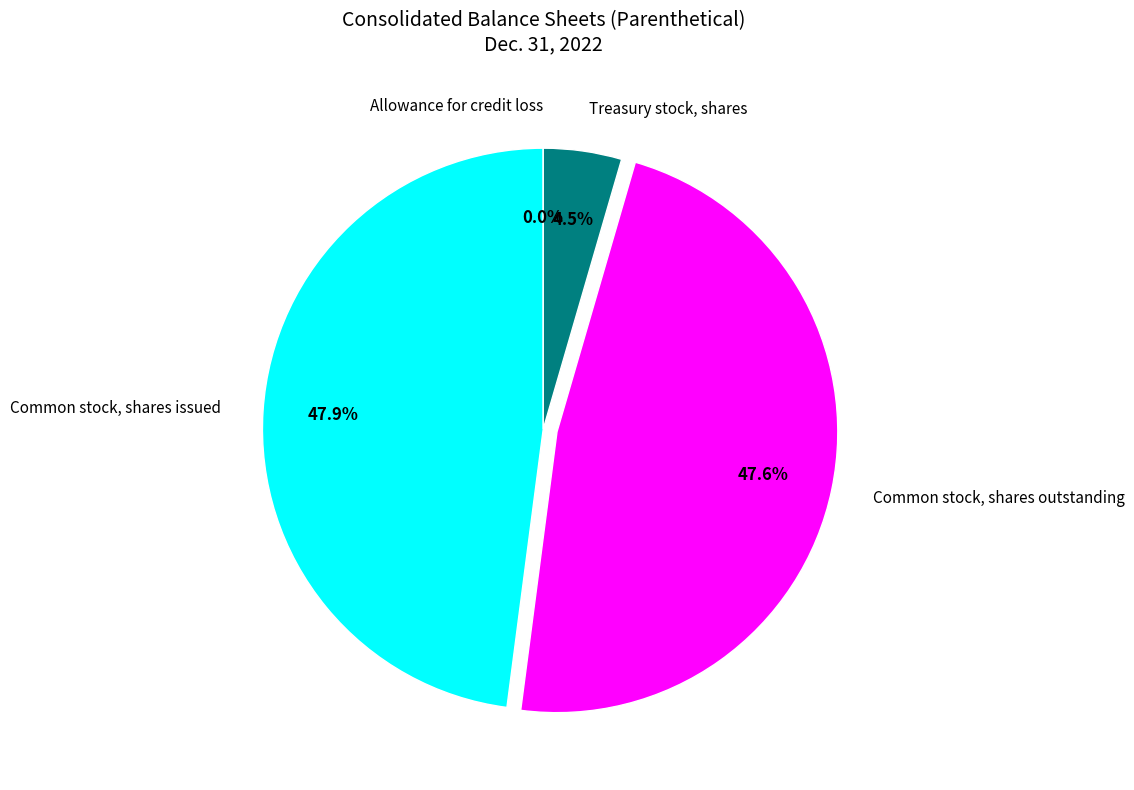

Is there a majority slice in this chart?

No